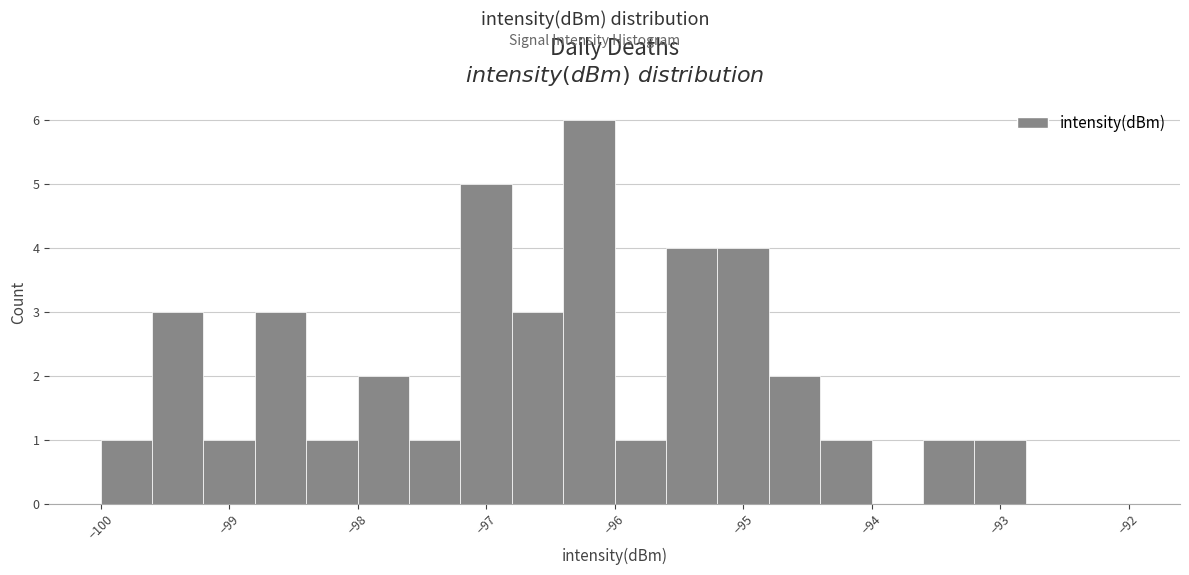

Reading left to right, list every bar in this chart as the range it spans on the x-axis followed by its height. The values are not printed on the chart, so give them approximately, as read against the axis.

-100.0 to -99.6: 1
-99.6 to -99.2: 3
-99.2 to -98.8: 1
-98.8 to -98.4: 3
-98.4 to -98.0: 1
-98.0 to -97.6: 2
-97.6 to -97.2: 1
-97.2 to -96.8: 5
-96.8 to -96.4: 3
-96.4 to -96.0: 6
-96.0 to -95.6: 1
-95.6 to -95.2: 4
-95.2 to -94.8: 4
-94.8 to -94.4: 2
-94.4 to -94.0: 1
-94.0 to -93.6: 0
-93.6 to -93.2: 1
-93.2 to -92.8: 1
-92.8 to -92.4: 0
-92.4 to -92.0: 0